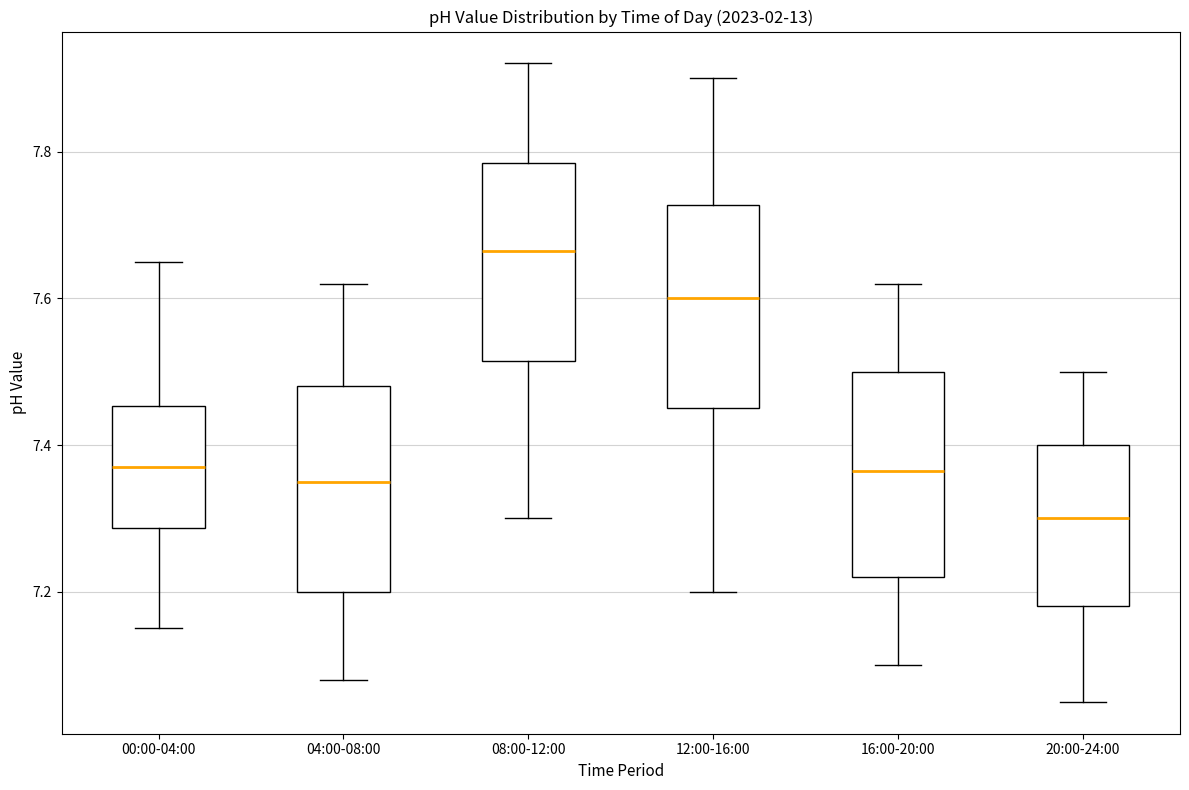

Reading left to right, read every box against the y-axis: the position of its median line, the range the box covers, and the ends of its whiskers. The values are not printed on the chart, so give them approximately, as read against the axis.

00:00-04:00: median 7.38, box 7.28 to 7.46, whiskers 7.16 to 7.66
04:00-08:00: median 7.36, box 7.20 to 7.48, whiskers 7.08 to 7.62
08:00-12:00: median 7.66, box 7.52 to 7.78, whiskers 7.30 to 7.92
12:00-16:00: median 7.60, box 7.46 to 7.72, whiskers 7.20 to 7.90
16:00-20:00: median 7.36, box 7.22 to 7.50, whiskers 7.10 to 7.62
20:00-24:00: median 7.30, box 7.18 to 7.40, whiskers 7.06 to 7.50